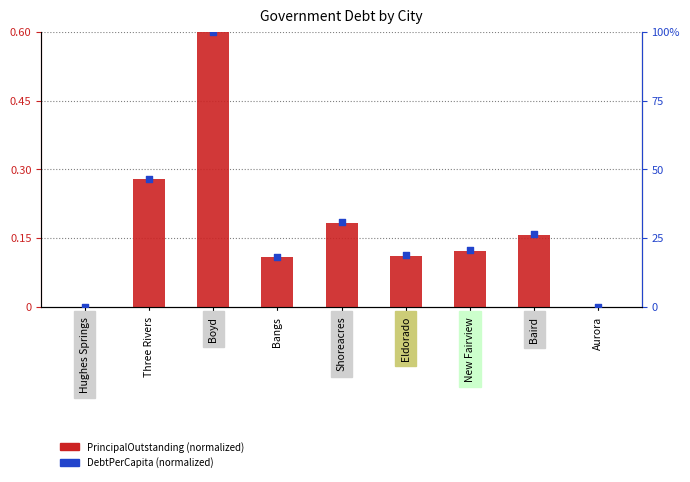

Which series has the largest total across all categories?

DebtPerCapita (normalized)